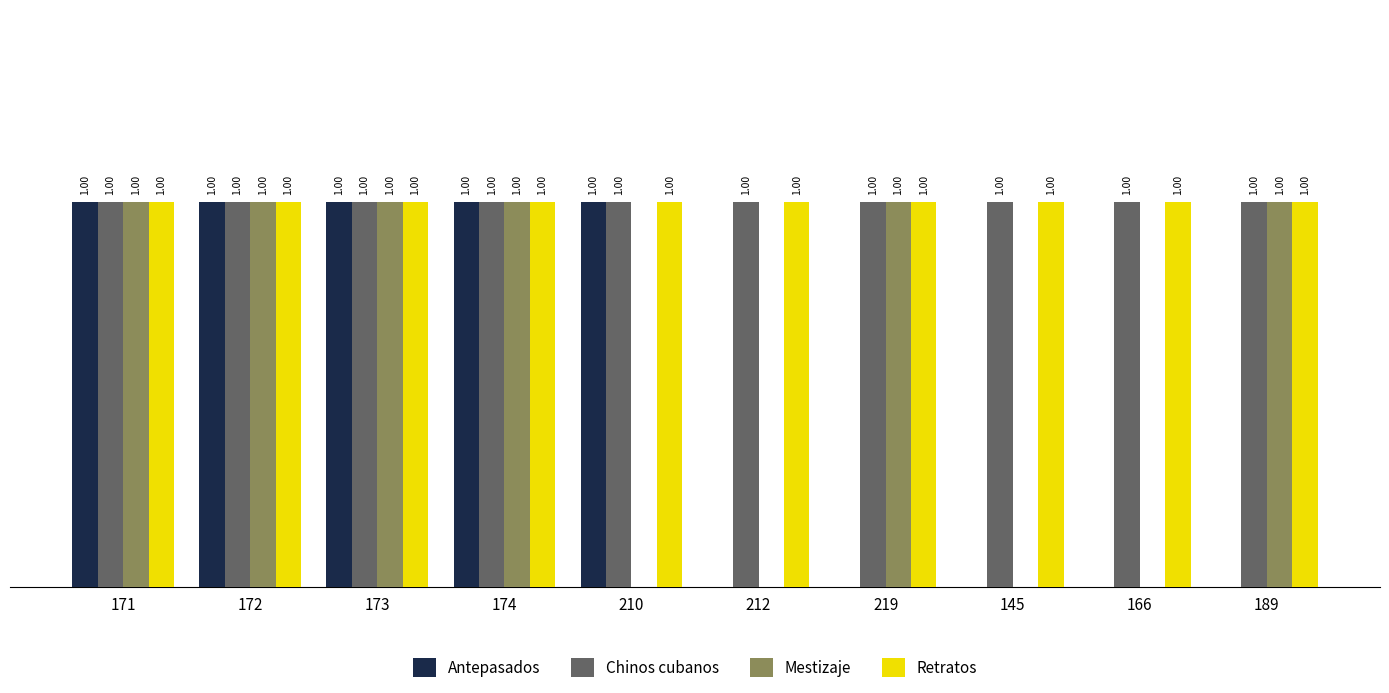

Is the value of Retratos at 145 greater than the value of Mestizaje at 145?

Yes